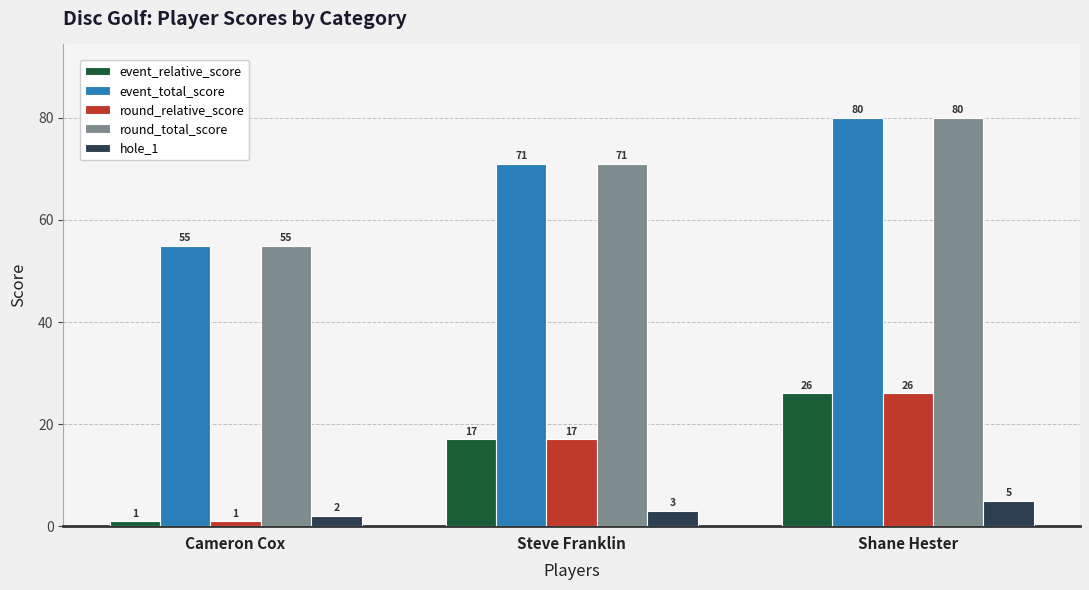

What is the spread (max minus min) of values at Cameron Cox?

54